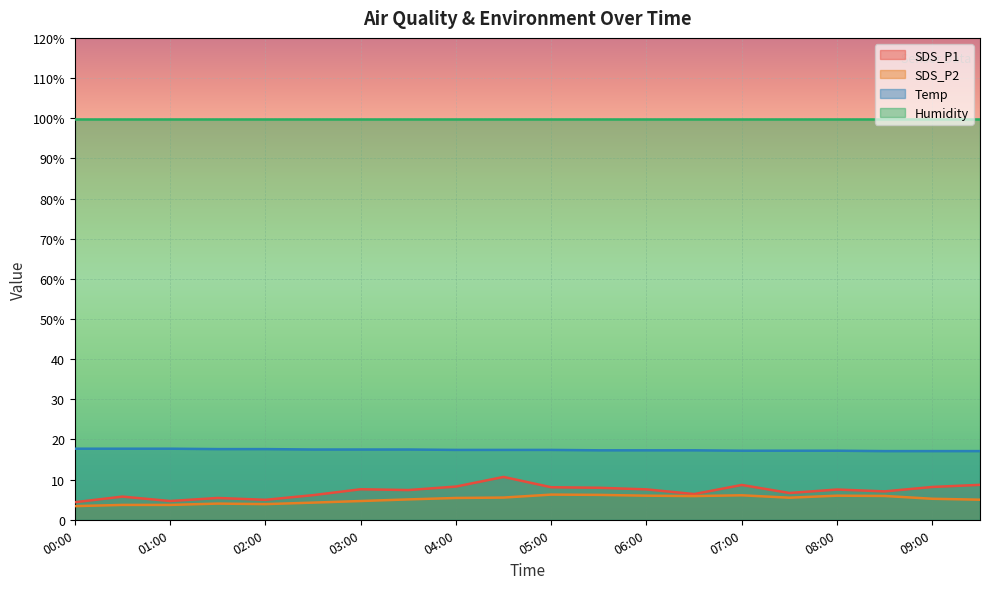

At 00:00, list the series in order from largest to smallest.

Humidity, Temp, SDS_P1, SDS_P2